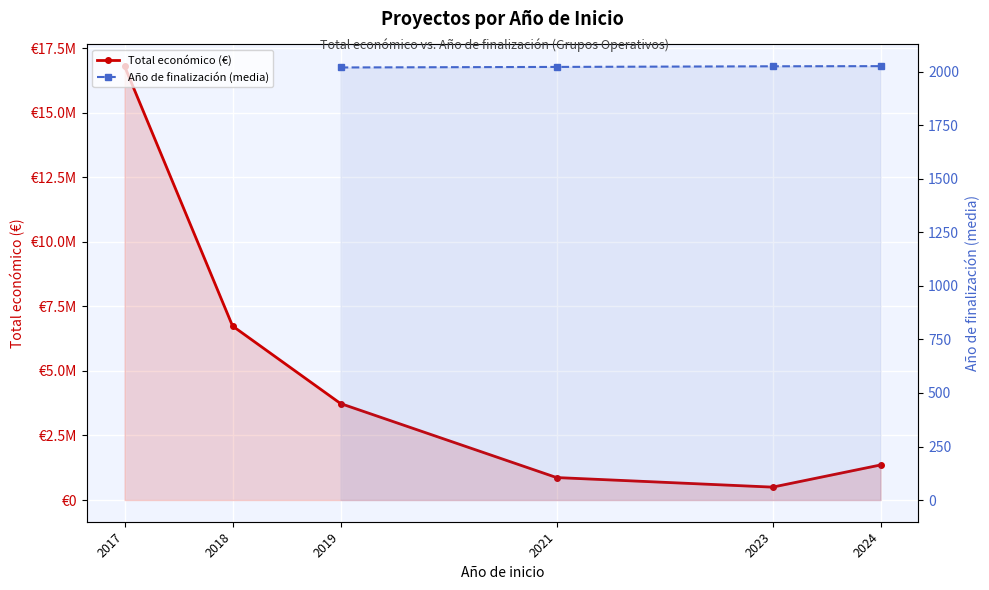

Which has a higher value, 2021 or 2023?

2021